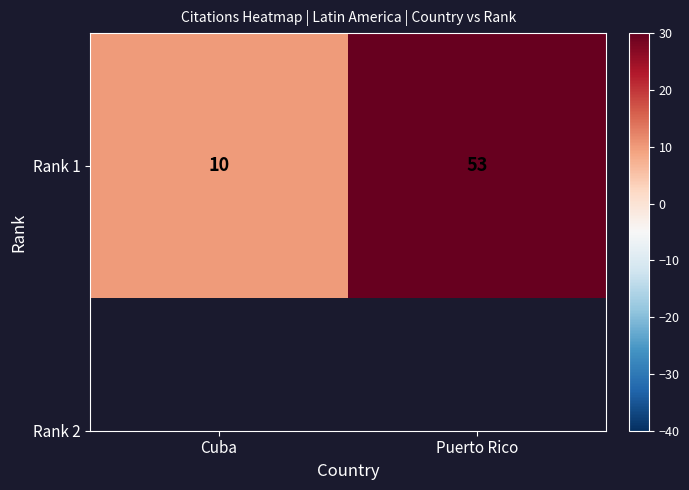

The chart shows a value of 17 at Puerto Rico. True or false?

False